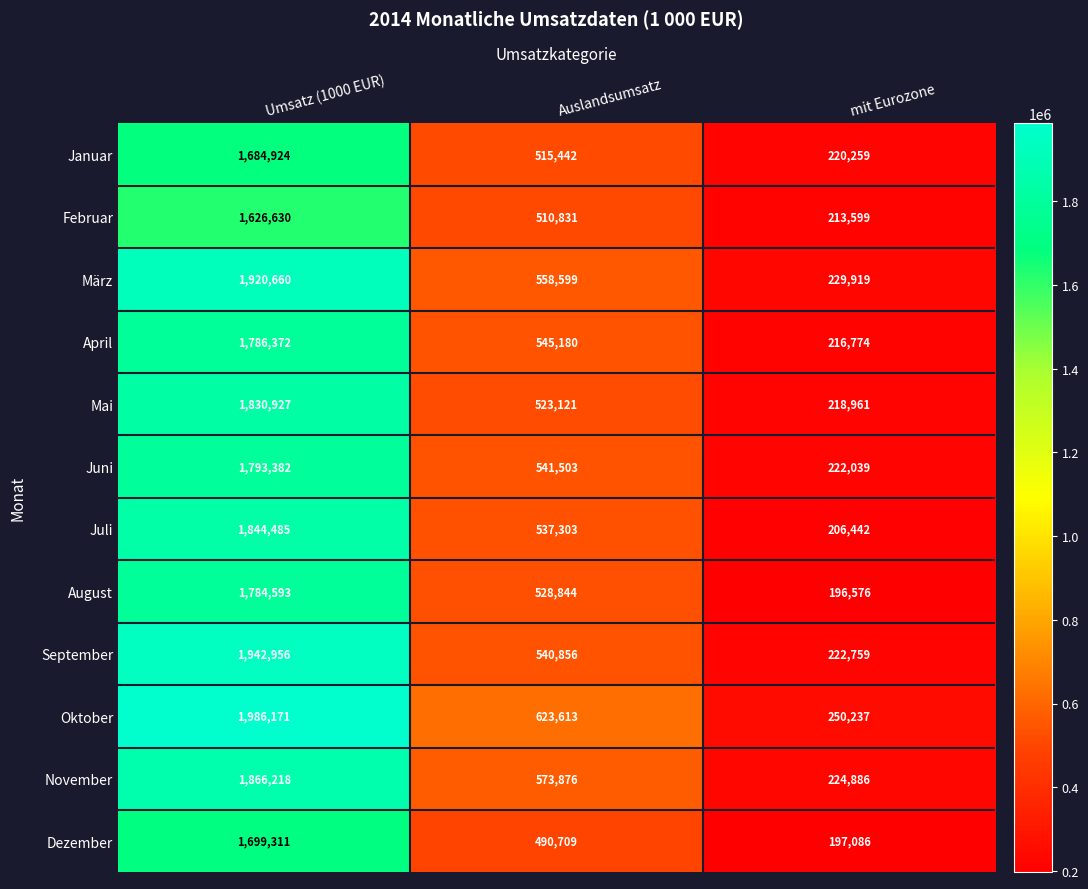

Rank the series by their maximum value, from highest to lowest.

Oktober, September, März, November, Juli, Mai, Juni, April, August, Dezember, Januar, Februar